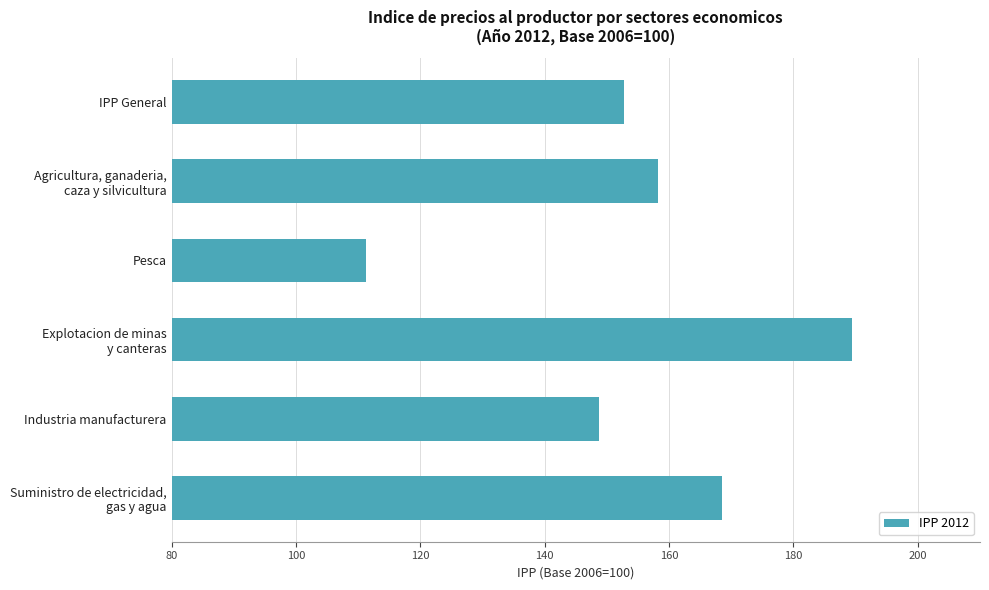

What is the label of the 5th bar from the top?

Industria manufacturera